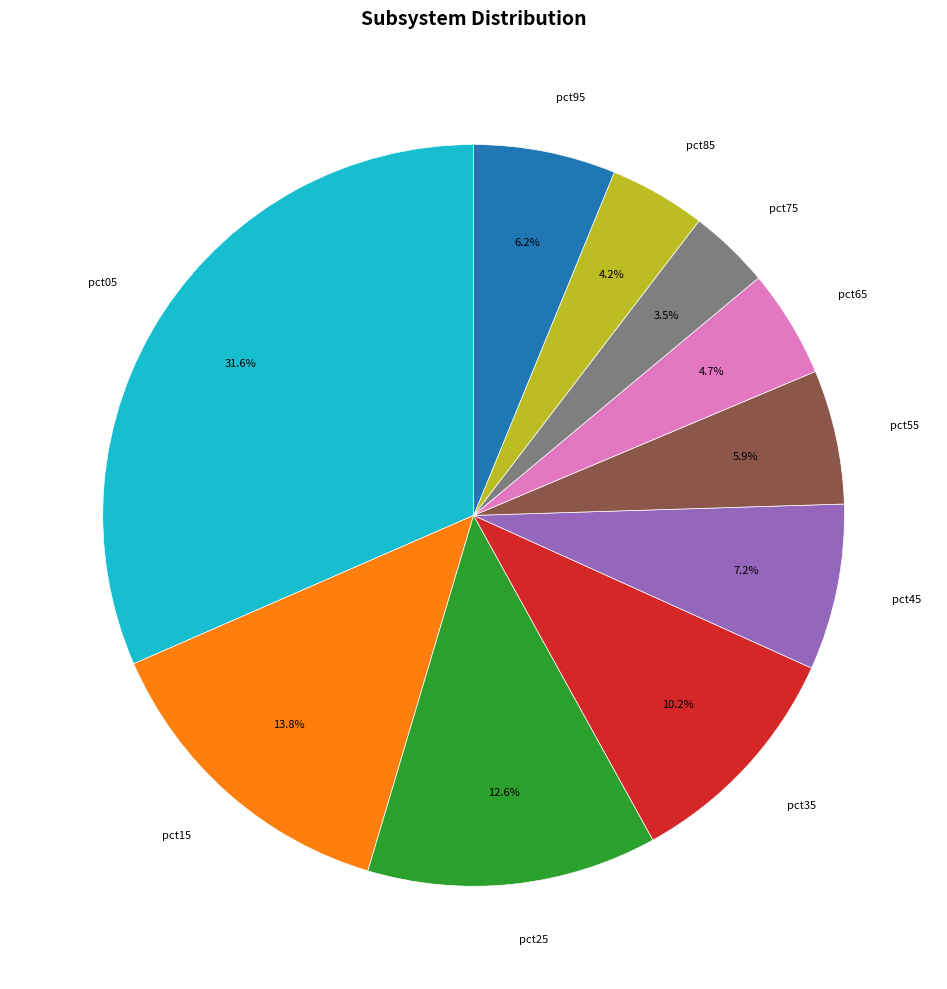

What percentage is NOT represented by pct95?

93.8%